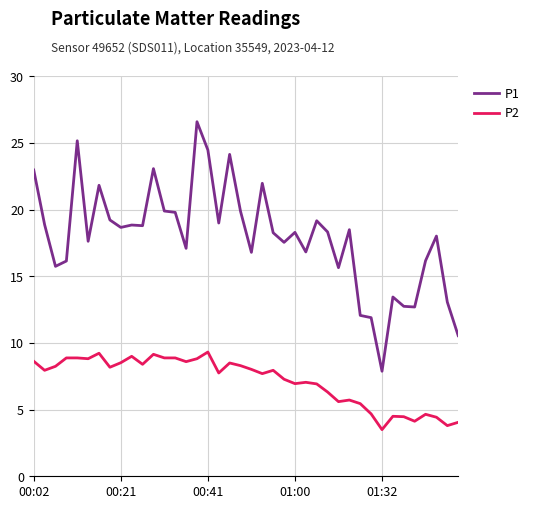

What is the difference between the maximum and minimum values in the P1 series?

18.7